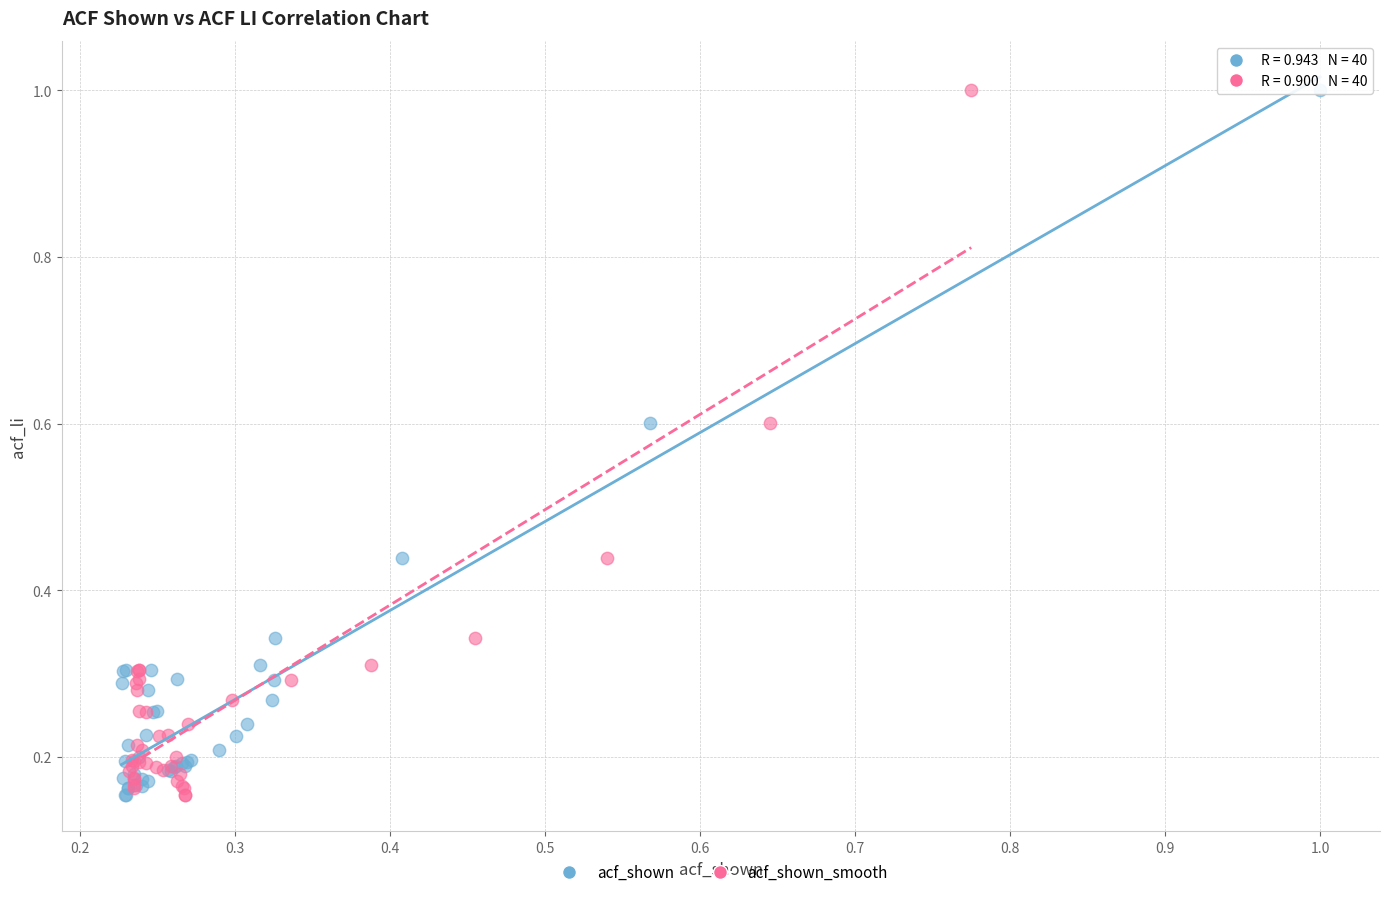

What are all the series names shown in the legend?

acf_shown, acf_shown_smooth